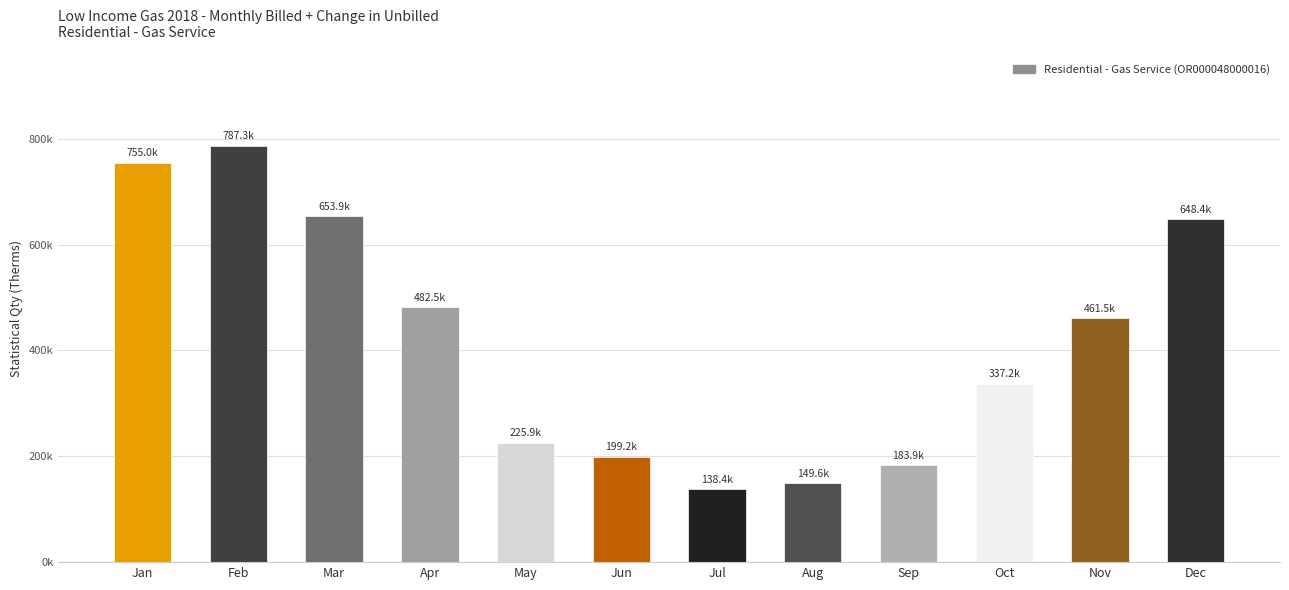

True or false: the data shows 326978.8 at Jun.

False